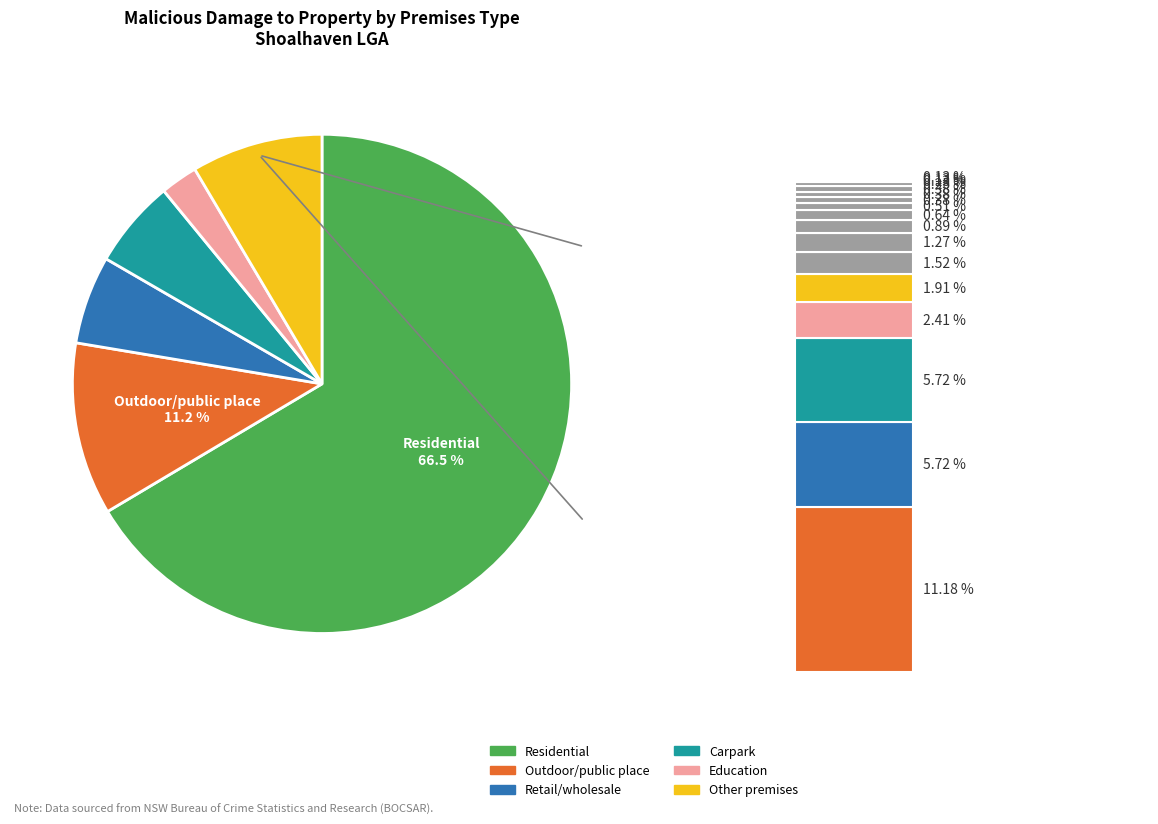

Combined, what portion of the pie is Religious and Carpark?

5.7%